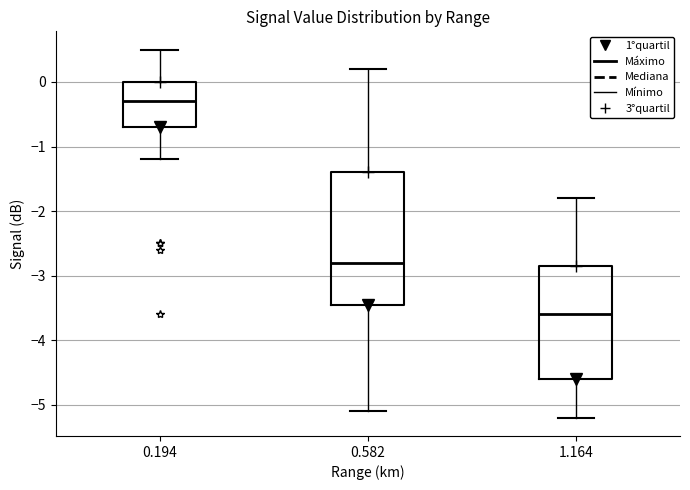

Reading left to right, read every box against the y-axis: the position of its median line, the range the box covers, and the ends of its whiskers. The values are not printed on the chart, so give them approximately, as read against the axis.

0.194: median -0.3, box -0.7 to 0.0, whiskers -1.2 to 0.5
0.582: median -2.8, box -3.4 to -1.4, whiskers -5.1 to 0.2
1.164: median -3.6, box -4.6 to -2.8, whiskers -5.2 to -1.8